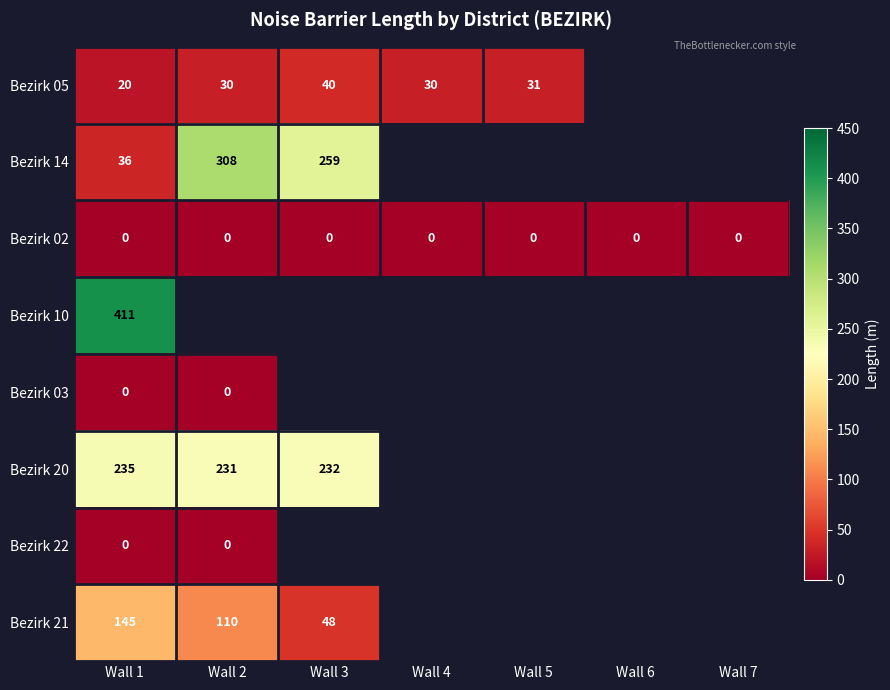

Is it true that Bezirk 10 equals 411 at Wall 1?

True